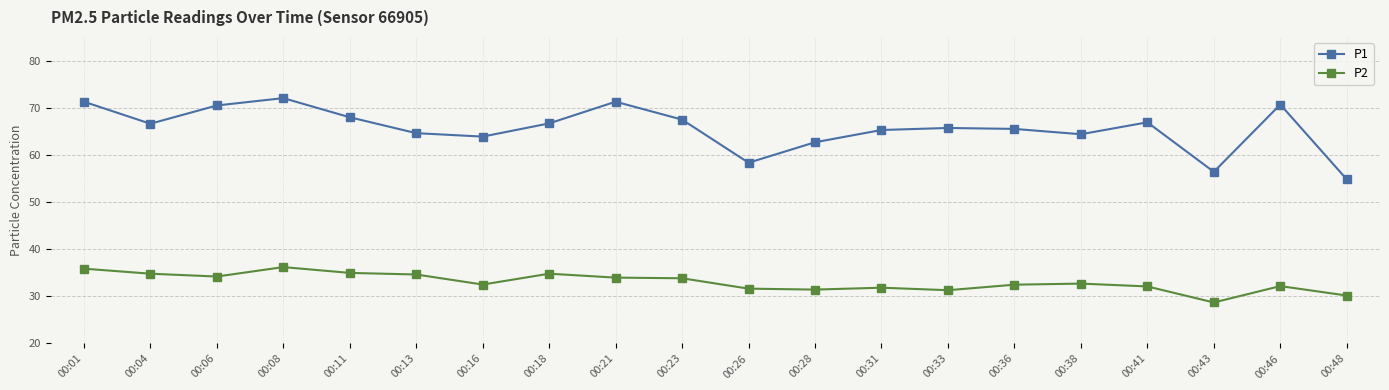

Count the number of data series in this chart.

2